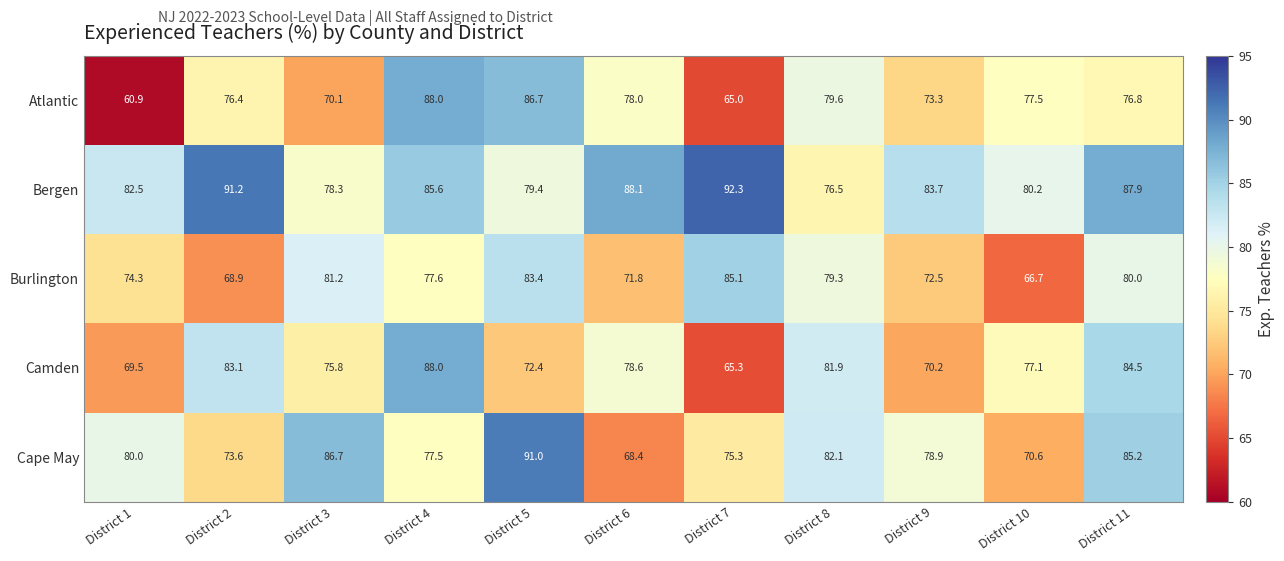

At which label does Camden reach its peak?

District 4